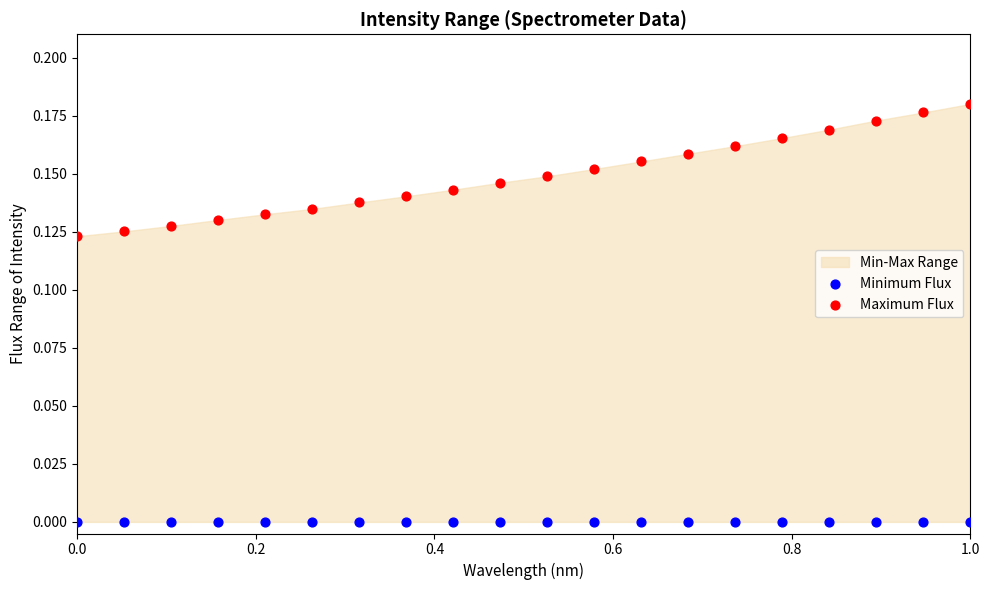

Which series contains the lowest Y value?

Minimum Flux